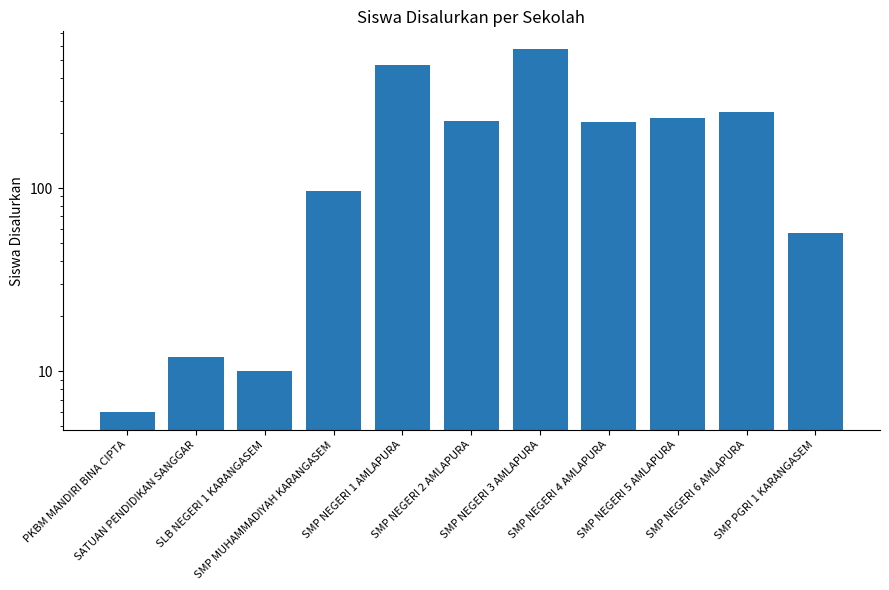

Rank the categories by value from highest to lowest.

SMP NEGERI 3 AMLAPURA, SMP NEGERI 1 AMLAPURA, SMP NEGERI 6 AMLAPURA, SMP NEGERI 5 AMLAPURA, SMP NEGERI 2 AMLAPURA, SMP NEGERI 4 AMLAPURA, SMP MUHAMMADIYAH KARANGASEM, SMP PGRI 1 KARANGASEM, SATUAN PENDIDIKAN SANGGAR, SLB NEGERI 1 KARANGASEM, PKBM MANDIRI BINA CIPTA